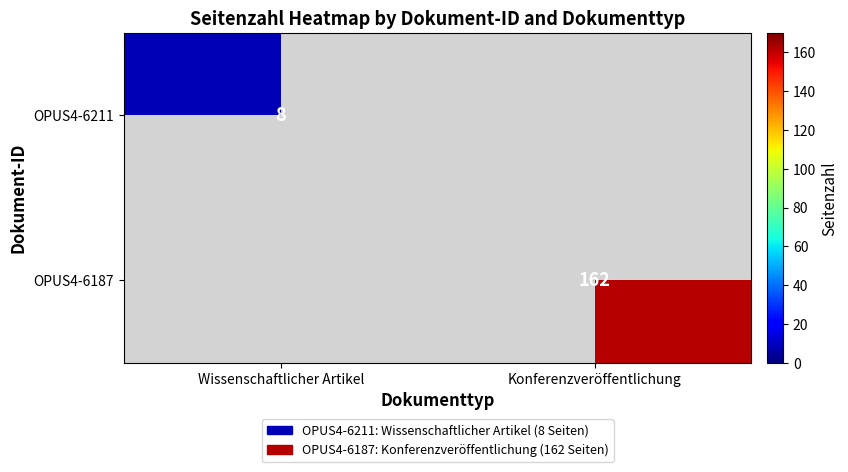

The OPUS4-6211 series shows 8 at Wissenschaftlicher Artikel. True or false?

True